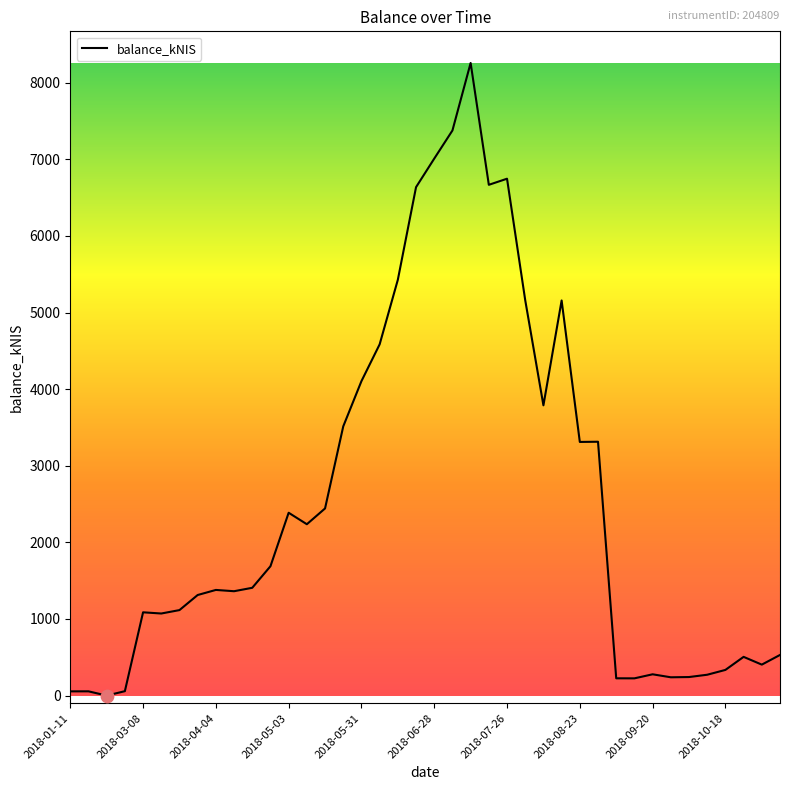

What is the maximum value shown in the chart?

8257.6